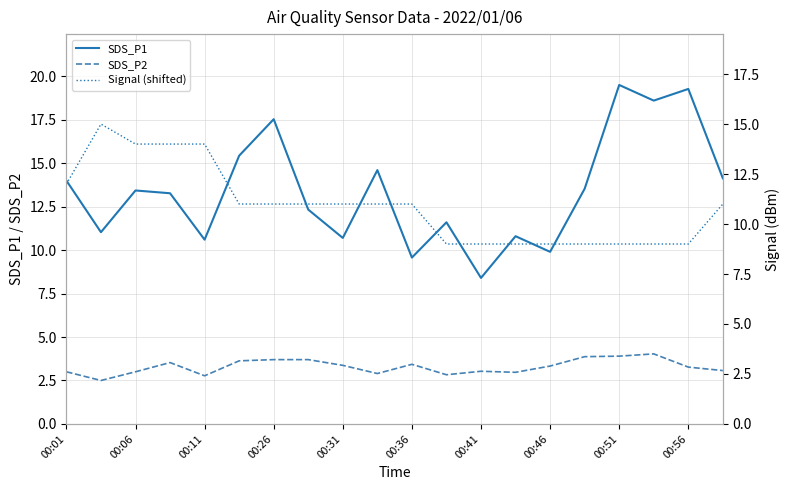

What is the average value of the Signal (shifted) series?

10.9